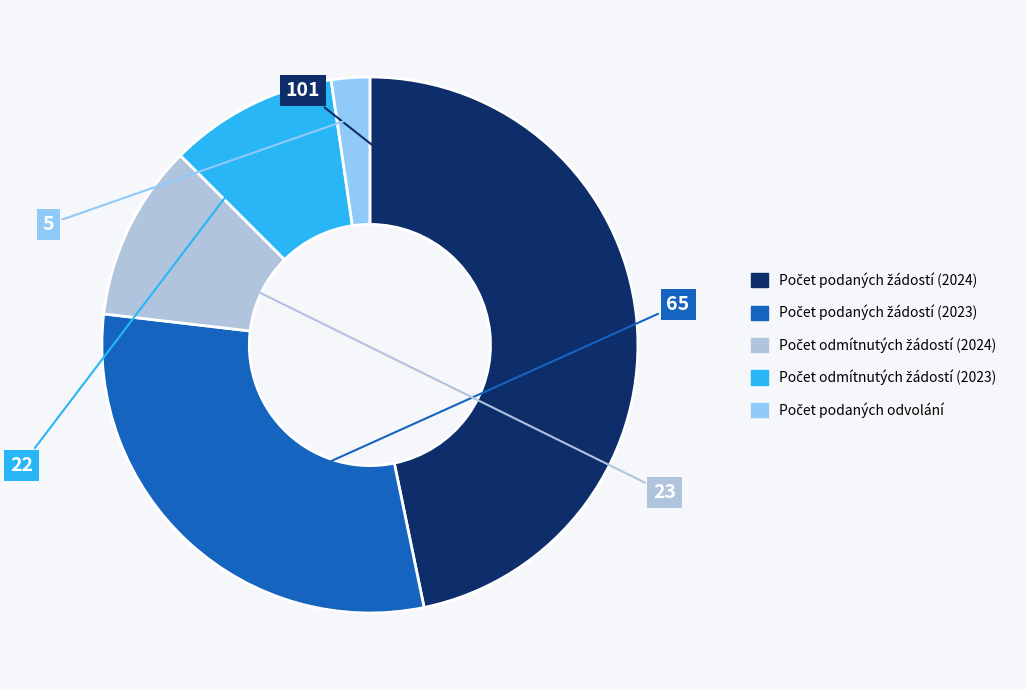

Does any single category account for the majority?

No